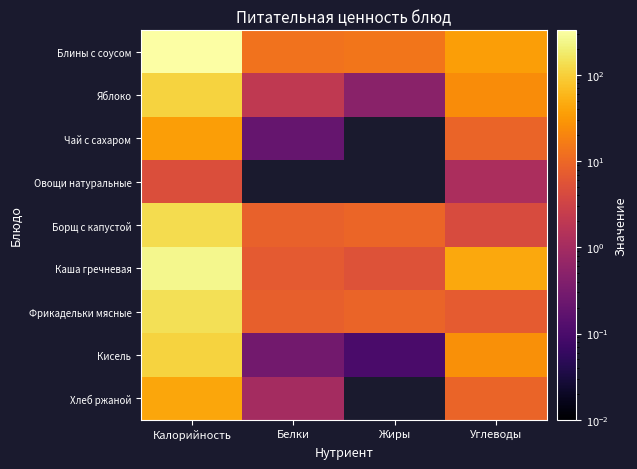

What is the total value across all series at Калорийность?

1155.1